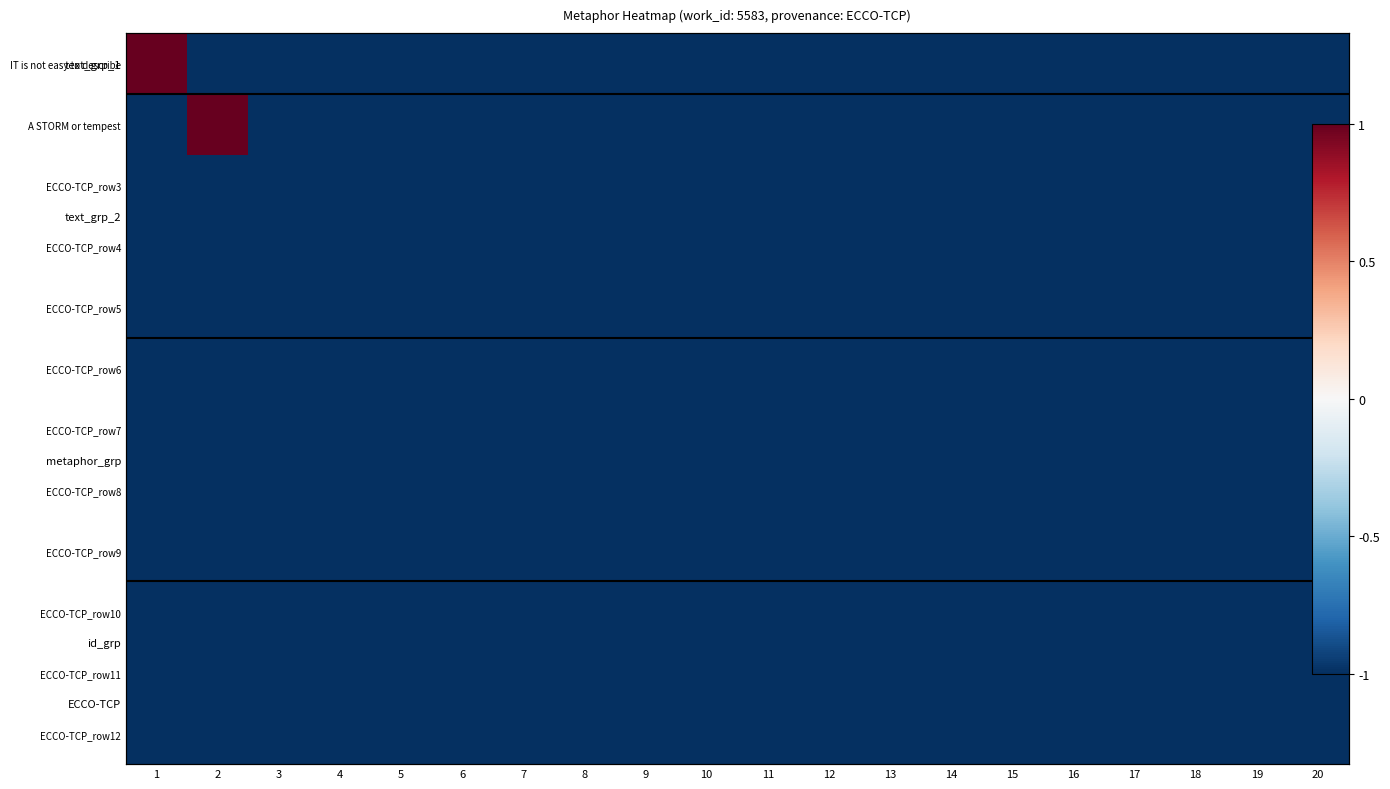

What is the sum of all IT is not easy to describe values?

-18.0